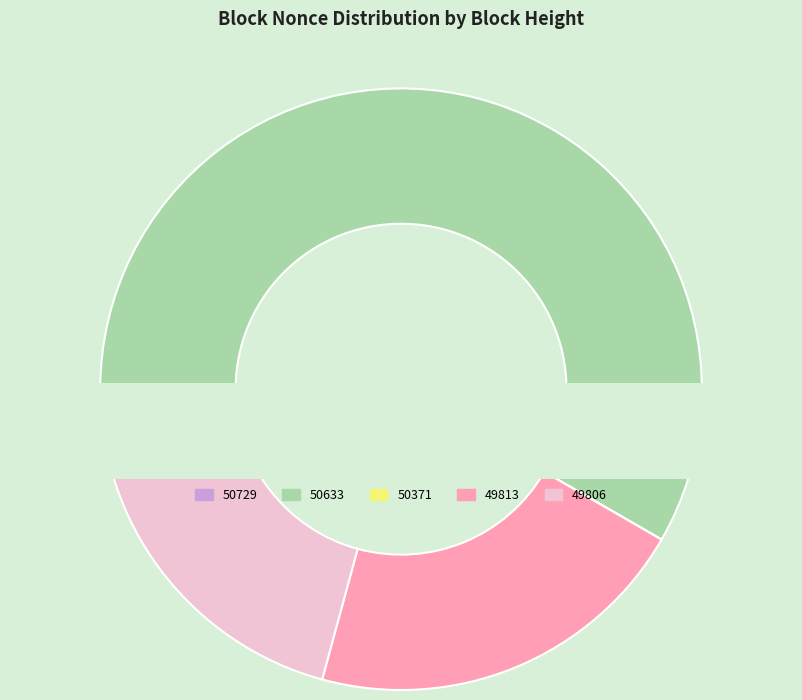

To the nearest percent, what is the combined percentage of 50371 and 50633?

58%